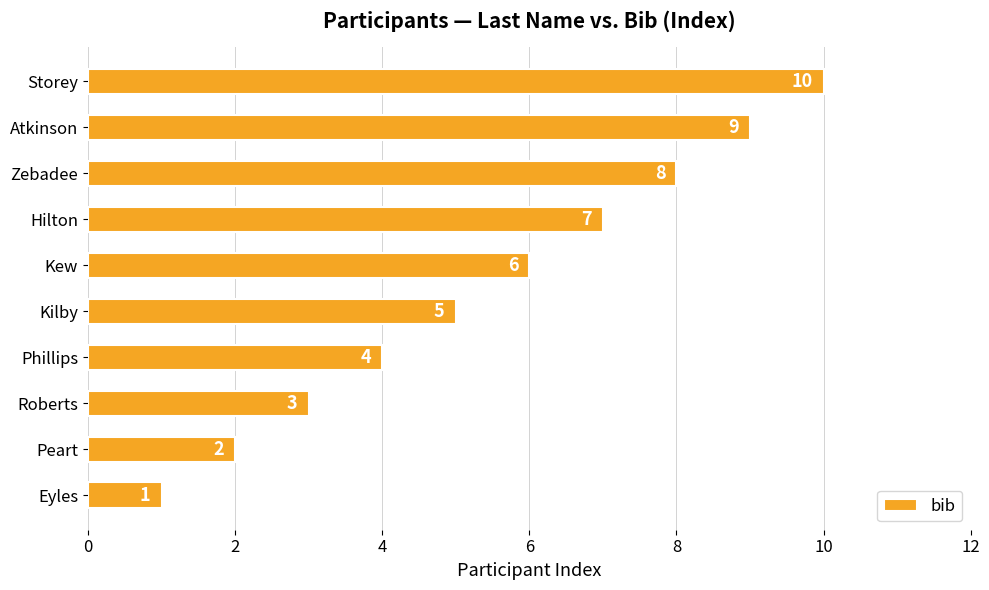

At which category does the chart reach its peak across all series?

Storey